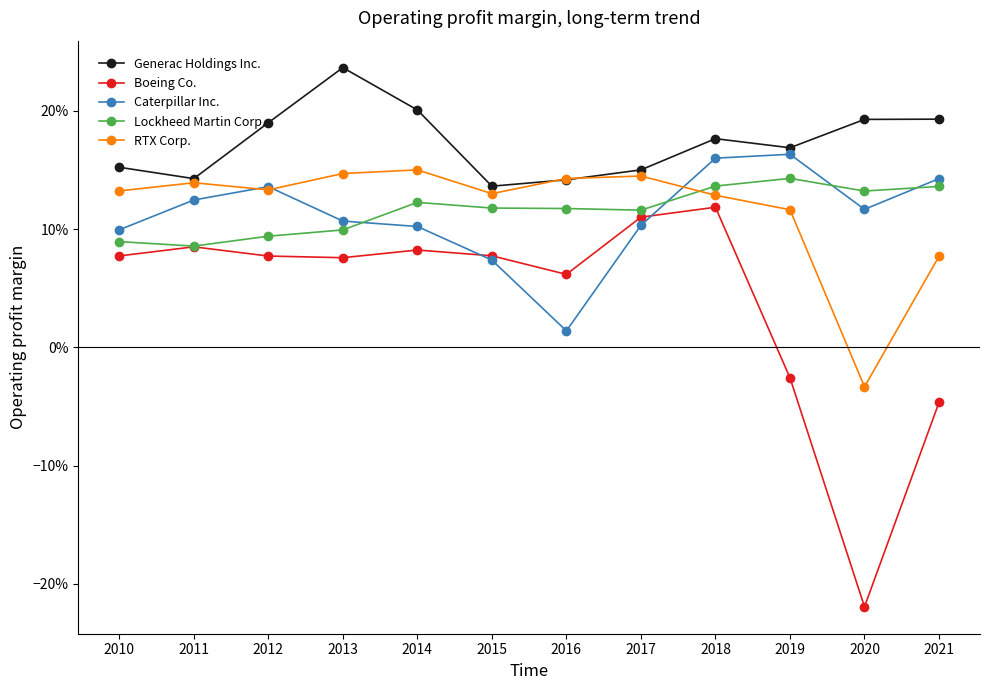

Does the chart have visible grid lines?

No